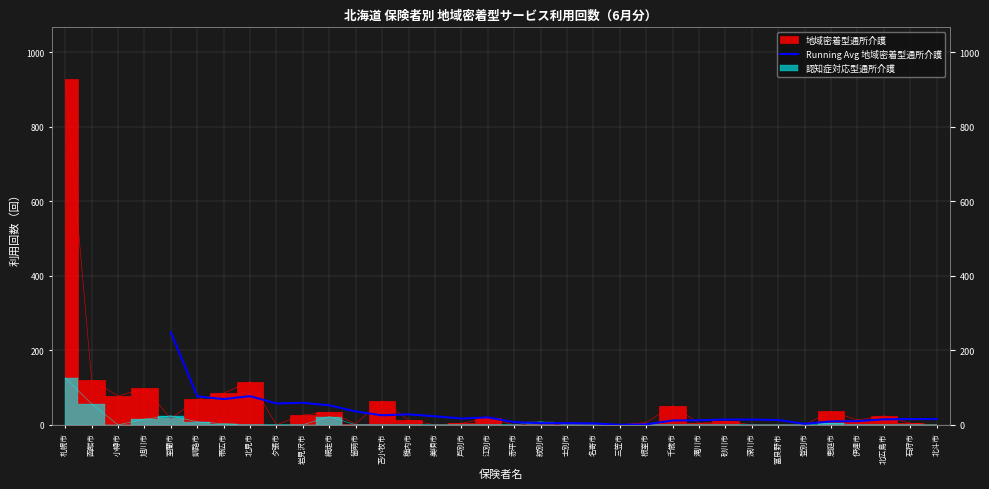

Is it true that the value at 小樽市 is nan?

False